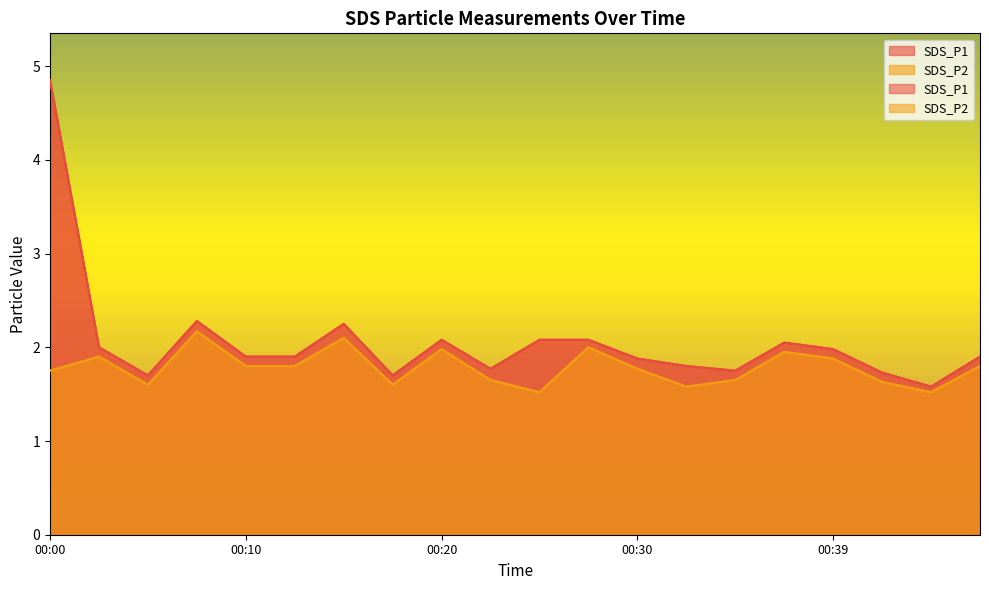

Which label corresponds to the largest value in the chart?

00:00